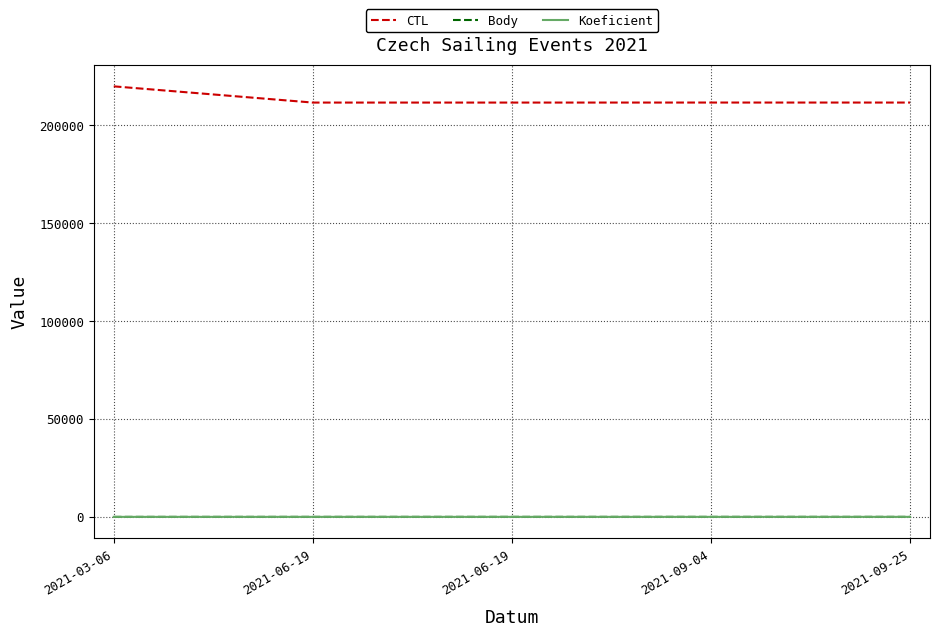

The value of Body at 2021-09-25 is 2.7. True or false?

False